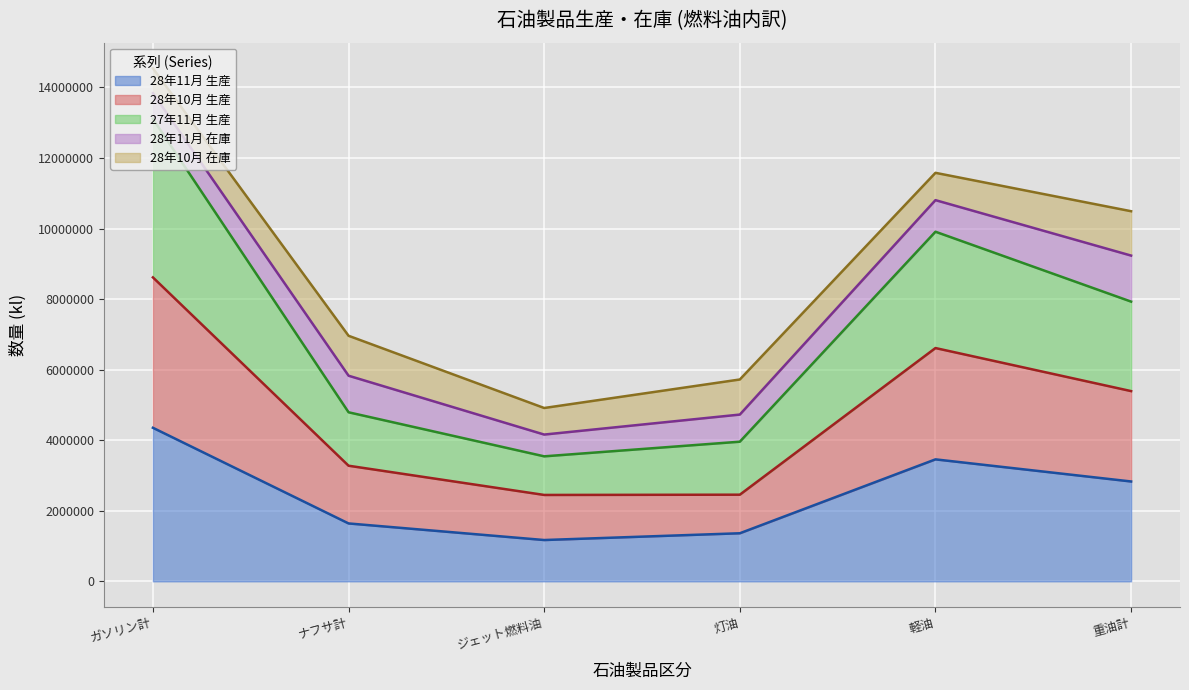

What is the maximum value for 28年11月 生産?

4352233